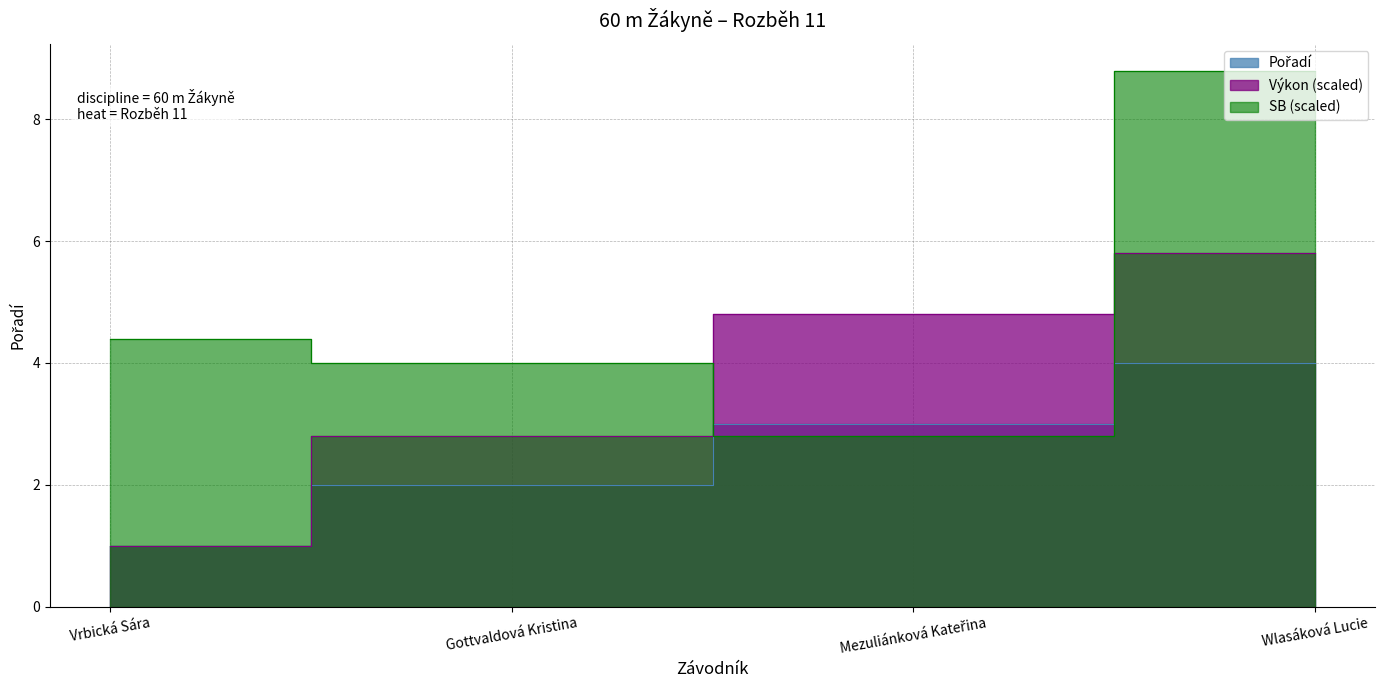

At how many categories does at least one series exceed 8?

1